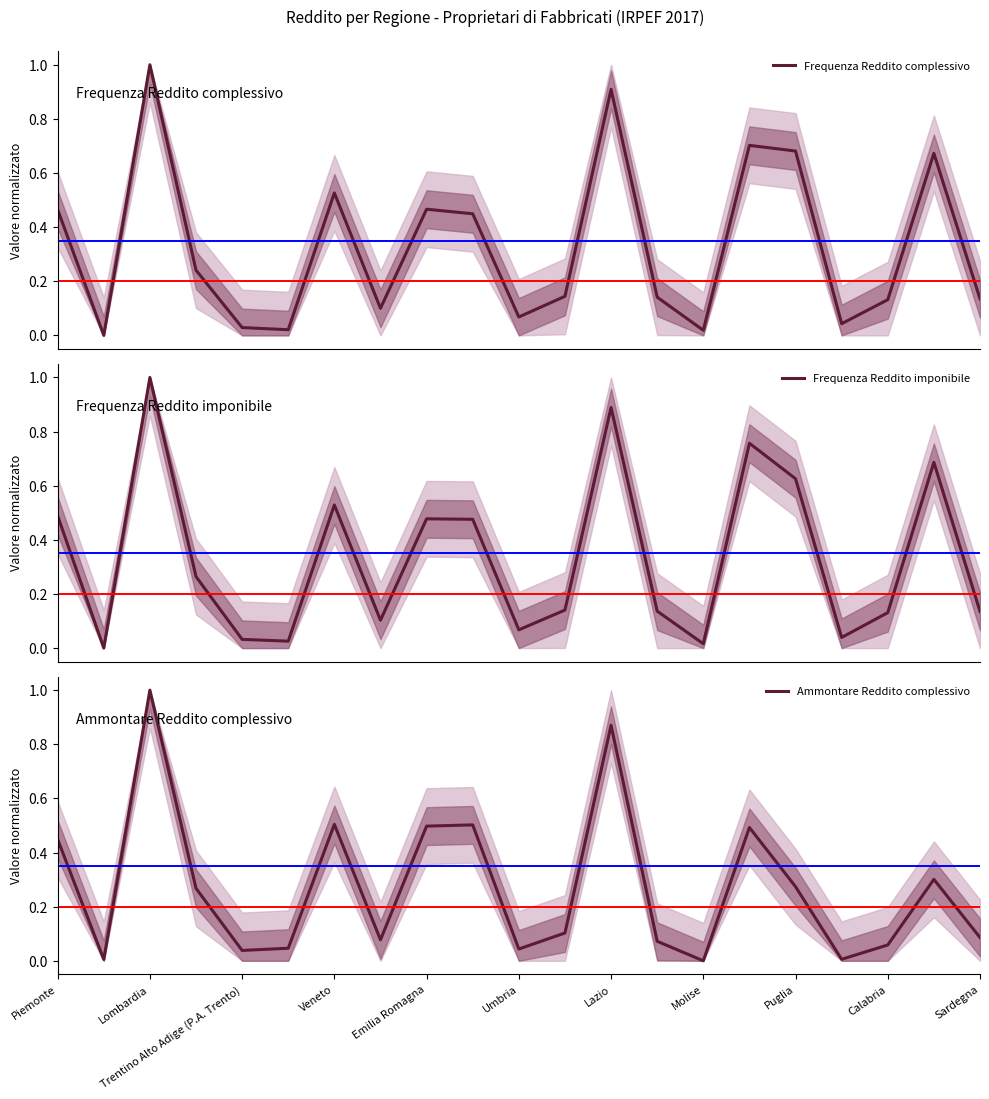

Does the chart have visible grid lines?

No